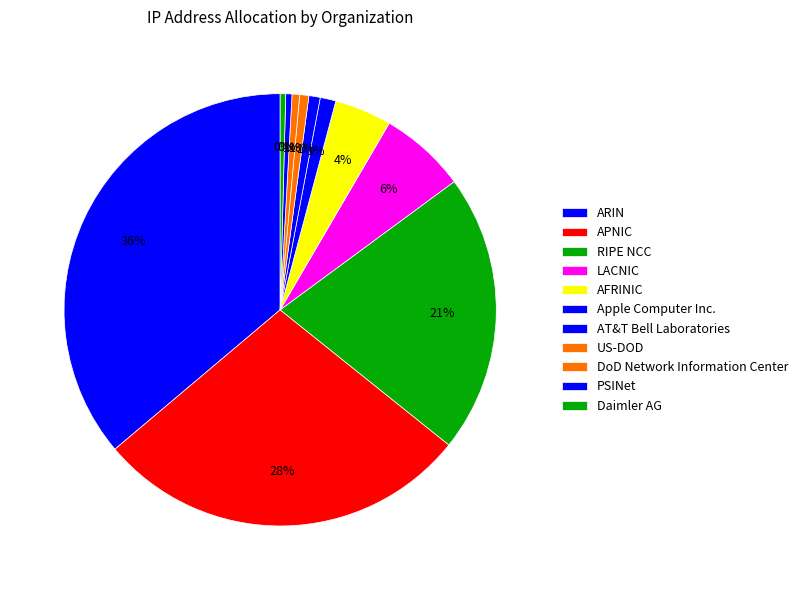

Which slice is the largest?

ARIN